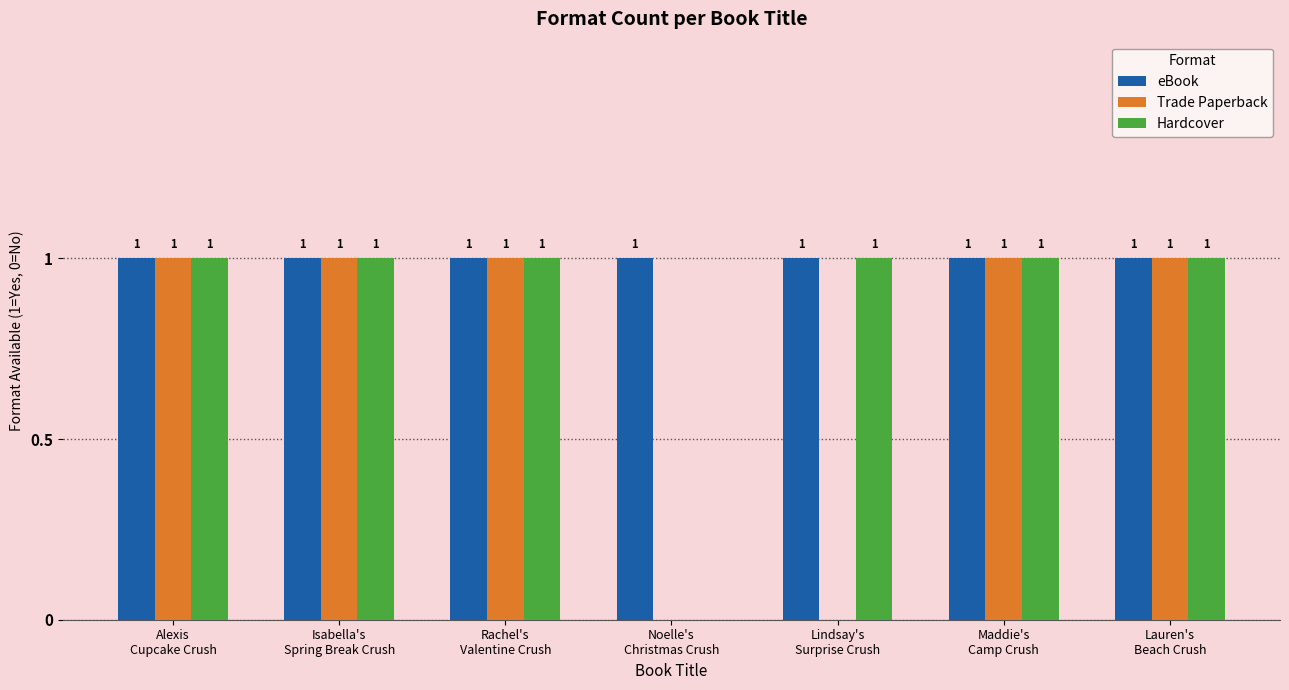

Reading left to right, list all the values displayed in this chart.

eBook: 1	1	1	1	1	1	1
Trade Paperback: 1	1	1	0	0	1	1
Hardcover: 1	1	1	0	1	1	1